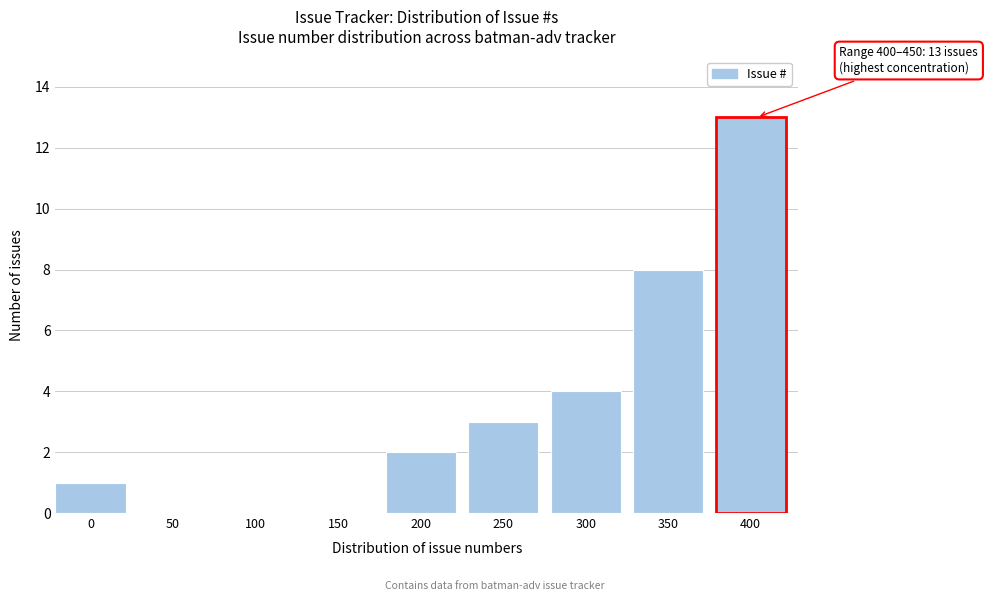

Reading left to right, what are all the values shown in this chart?

0=1	50=0	100=0	150=0	200=2	250=3	300=4	350=8	400=13